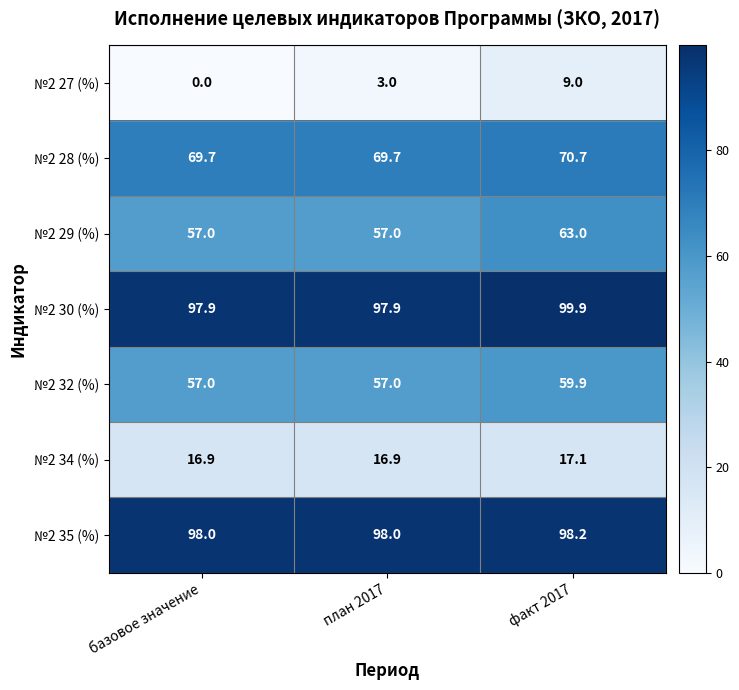

True or false: №2 35 (%) has a value of 98.0 at базовое значение.

True